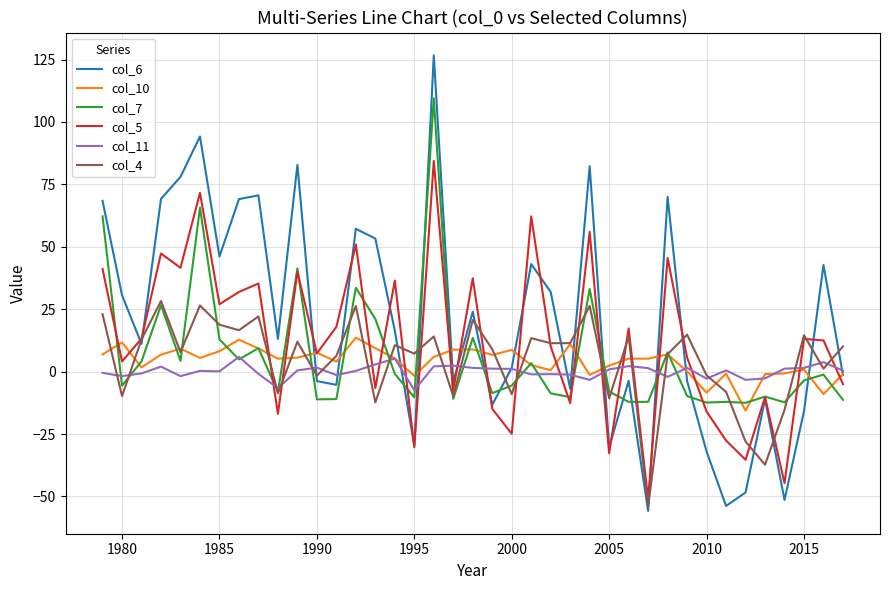

What is the difference between the second highest and second lowest values in the col_11 series?

11.8